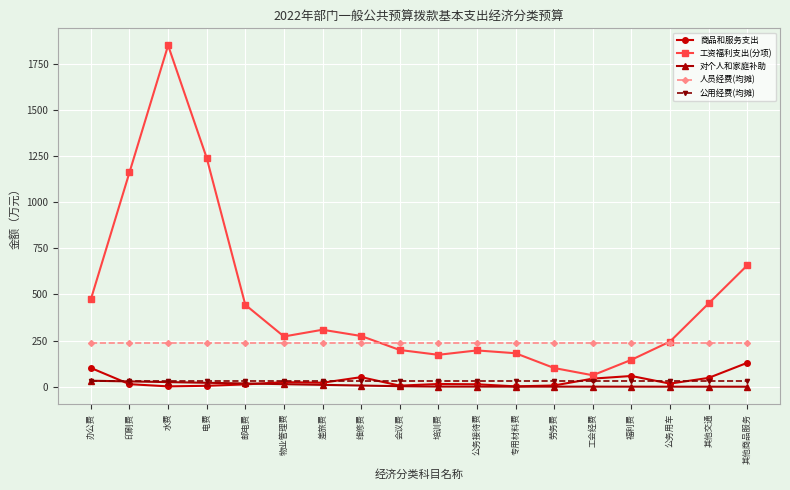

How many data points in 商品和服务支出 are less than 17?

9